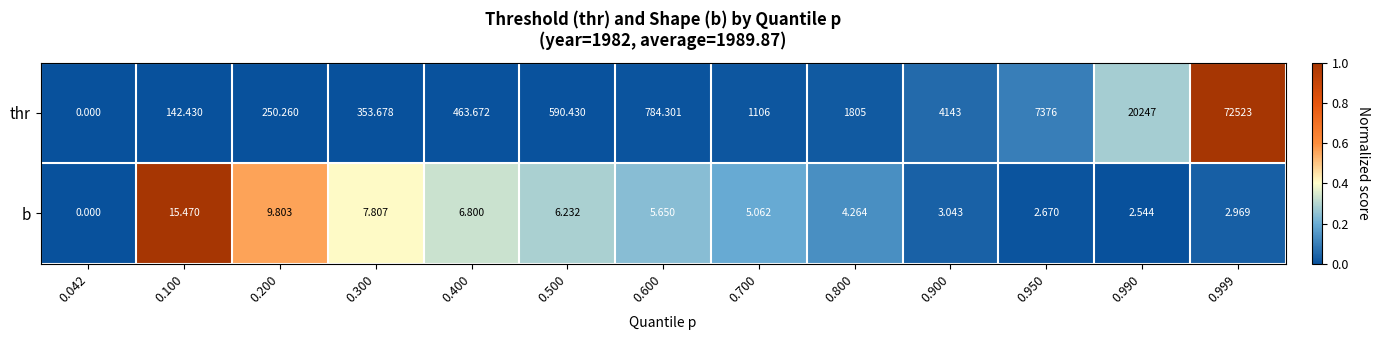

Which series has the largest total across all categories?

thr